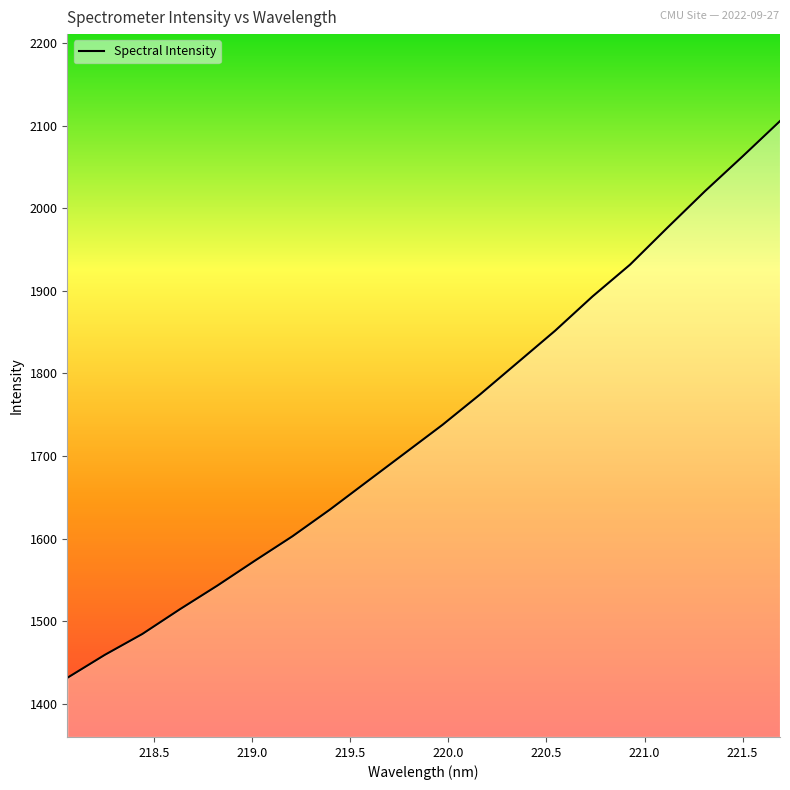

Is this an area chart (filled region under the line)?

No